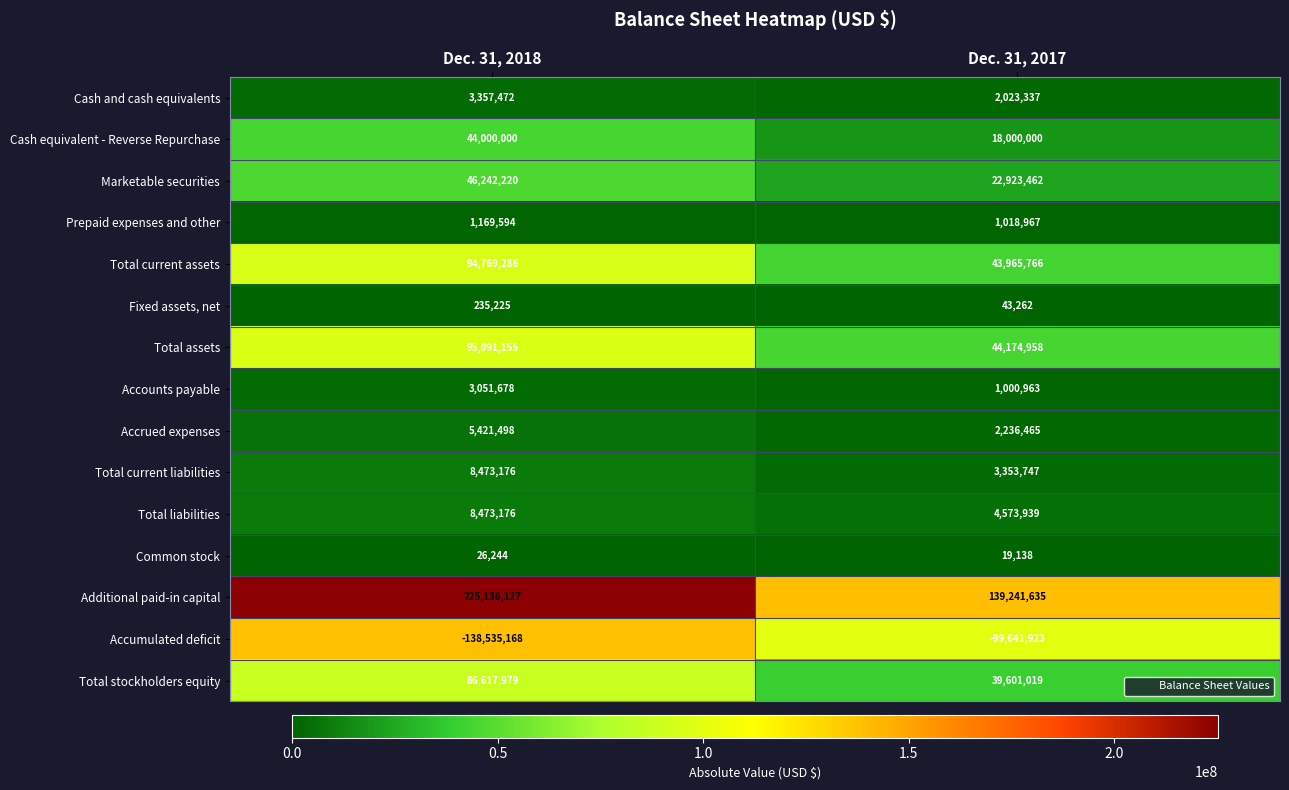

What is the minimum value for Total current liabilities?

3353747